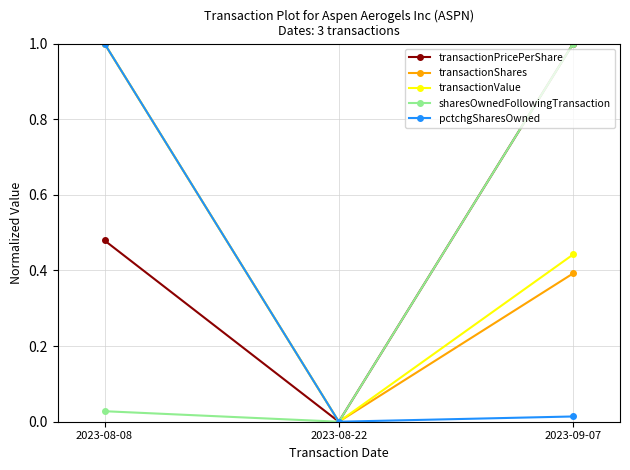

What is the sum of the transactionPricePerShare values at 2023-09-07 and 2023-08-22?

1.0